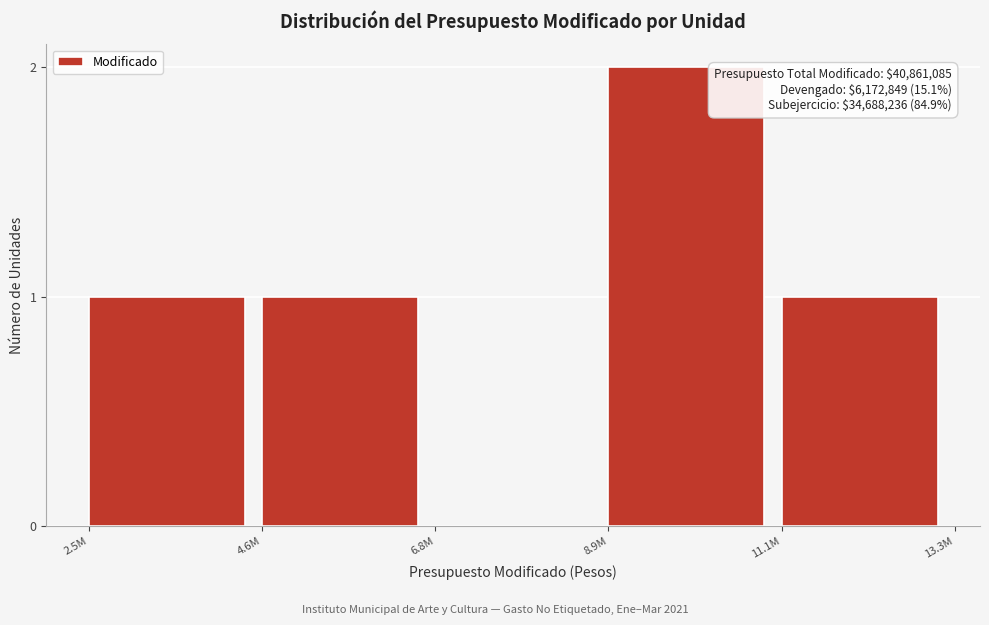

Reading left to right, extract all data points from this chart.

2.5M=1	4.6M=1	6.8M=0	8.9M=2	11.1M=1